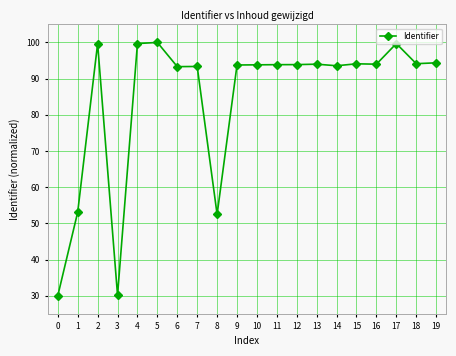

What is the value of the 13th point from the left?

93.9